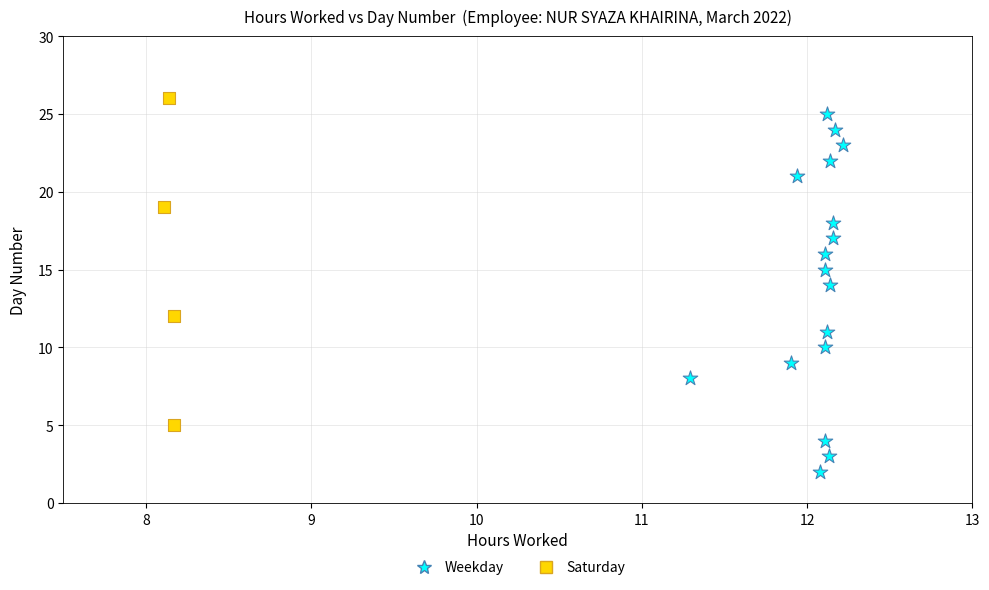

Which series has the widest spread of Y values?

Weekday